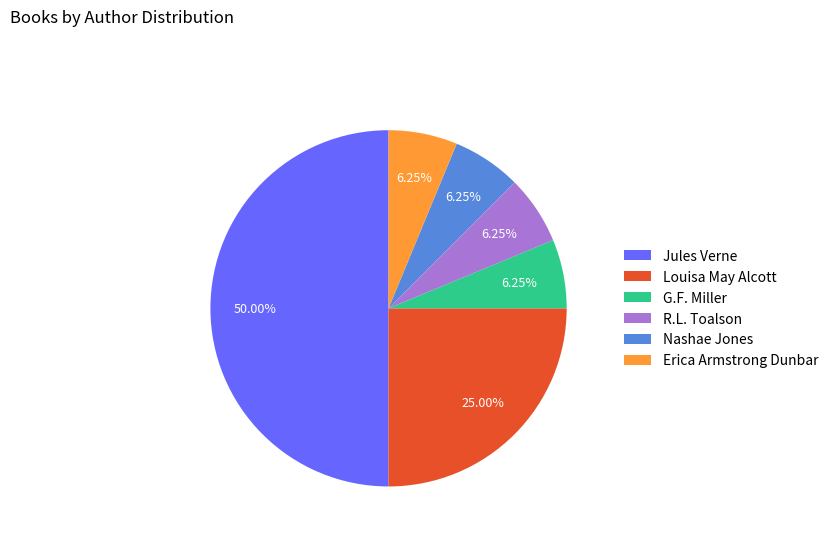

What percentage is the G.F. Miller slice, to the nearest percent?

6%